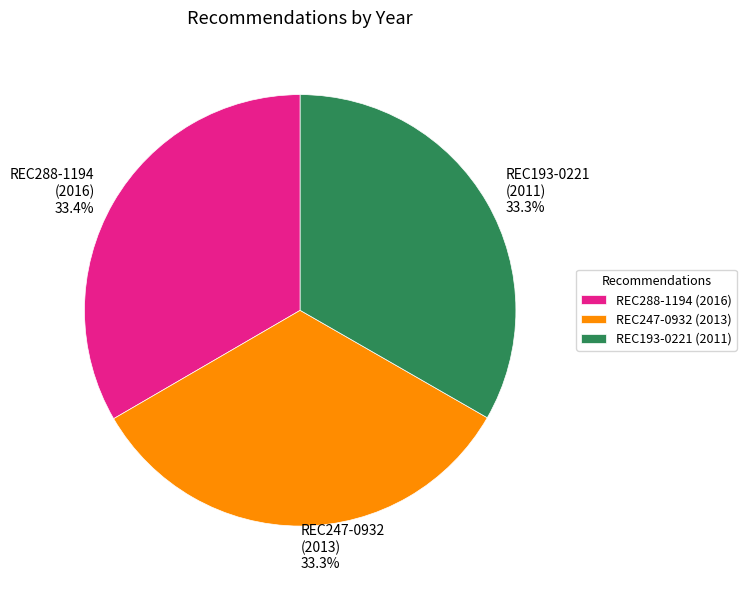

What is the total percentage of REC288-1194 and REC247-0932?

66.7%